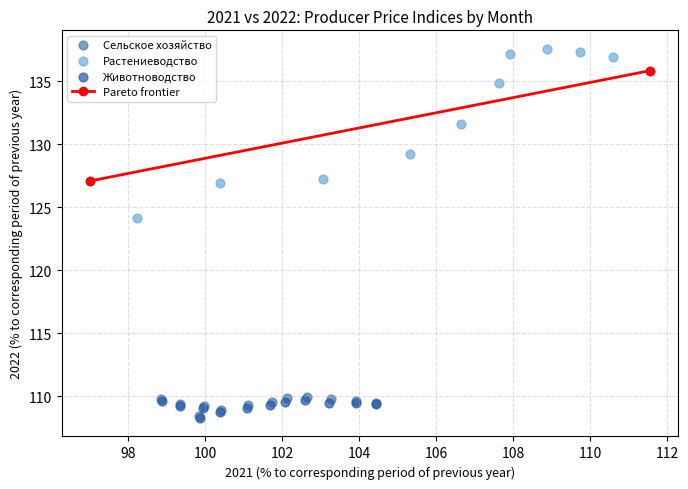

Which series has the largest Y range (max minus min)?

Растениеводство